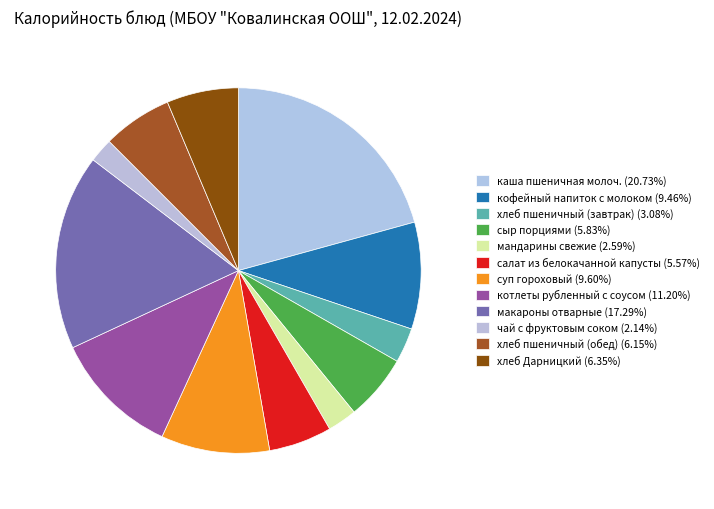

How many slices are in this pie chart?

12